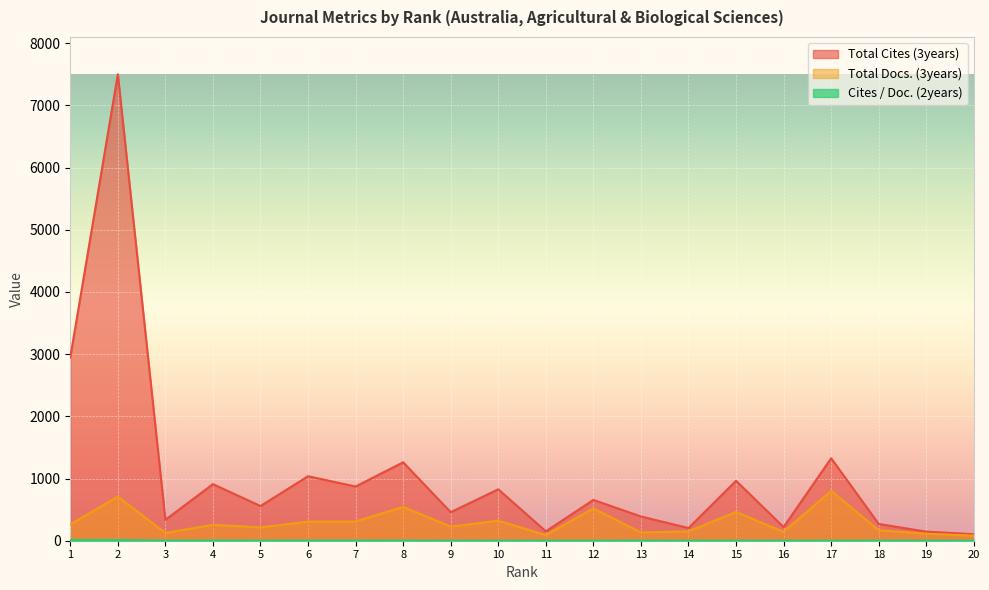

What is the value of the Total Cites (3years) point at the 1st from the left?

2947.0